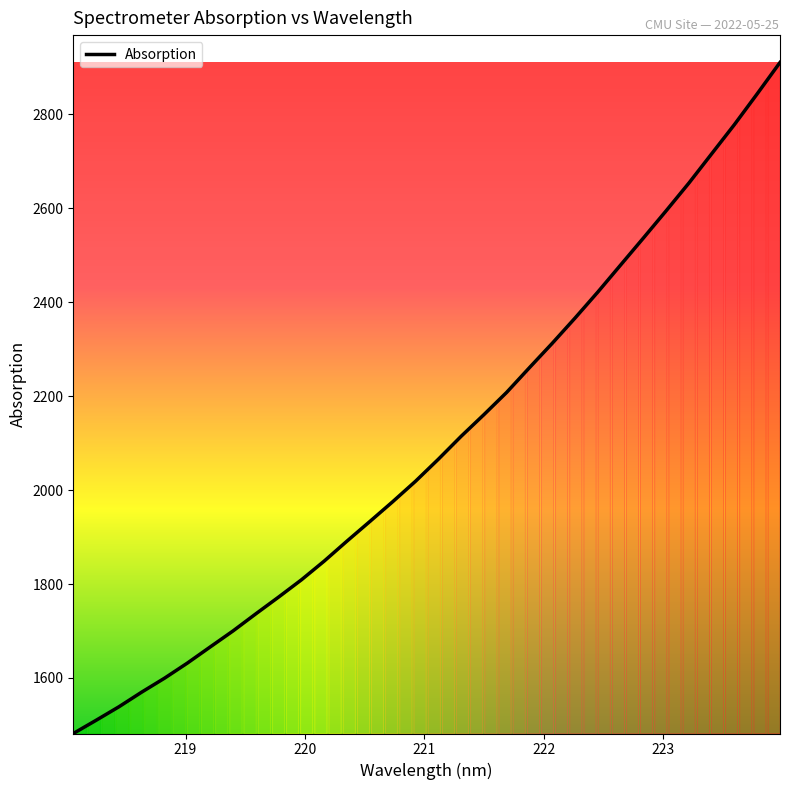

What is the minimum value shown in the chart?

1481.8